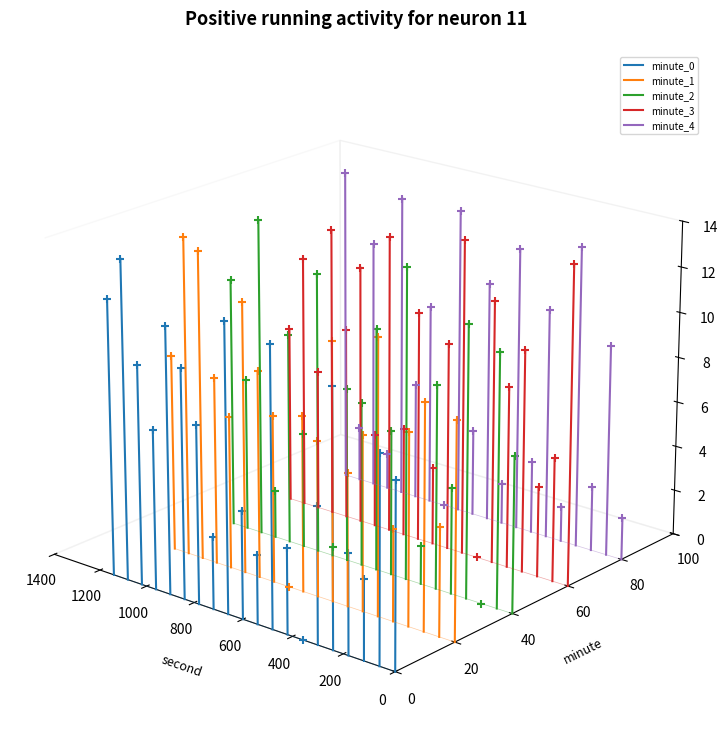

Rank the series by their maximum value, from lowest to highest.

minute_1, minute_3, minute_0, minute_2, minute_4